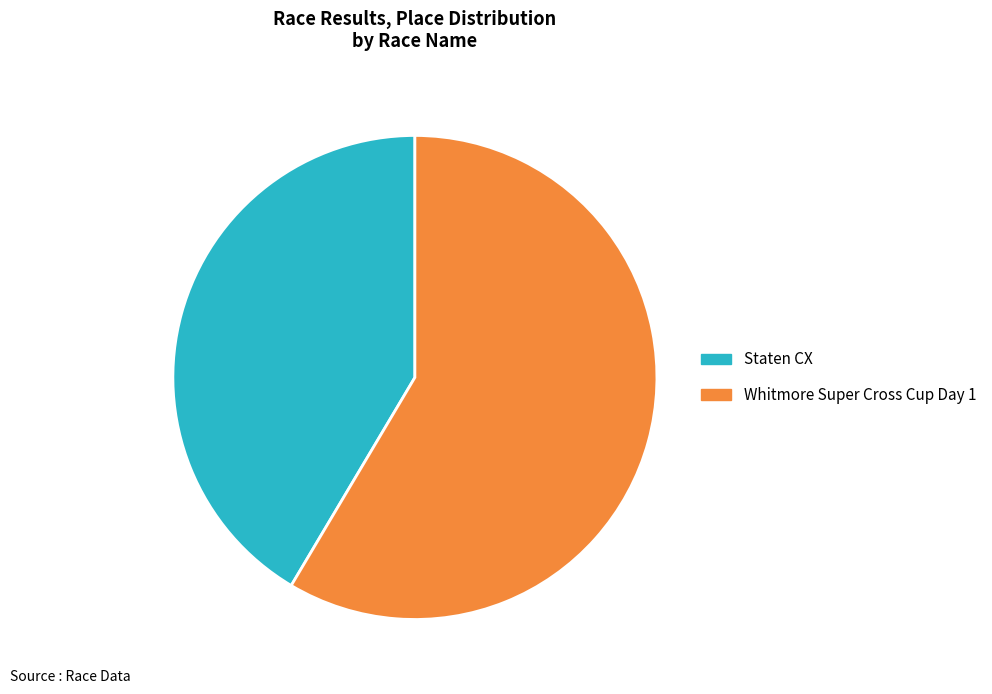

How many segments does this pie chart have?

2